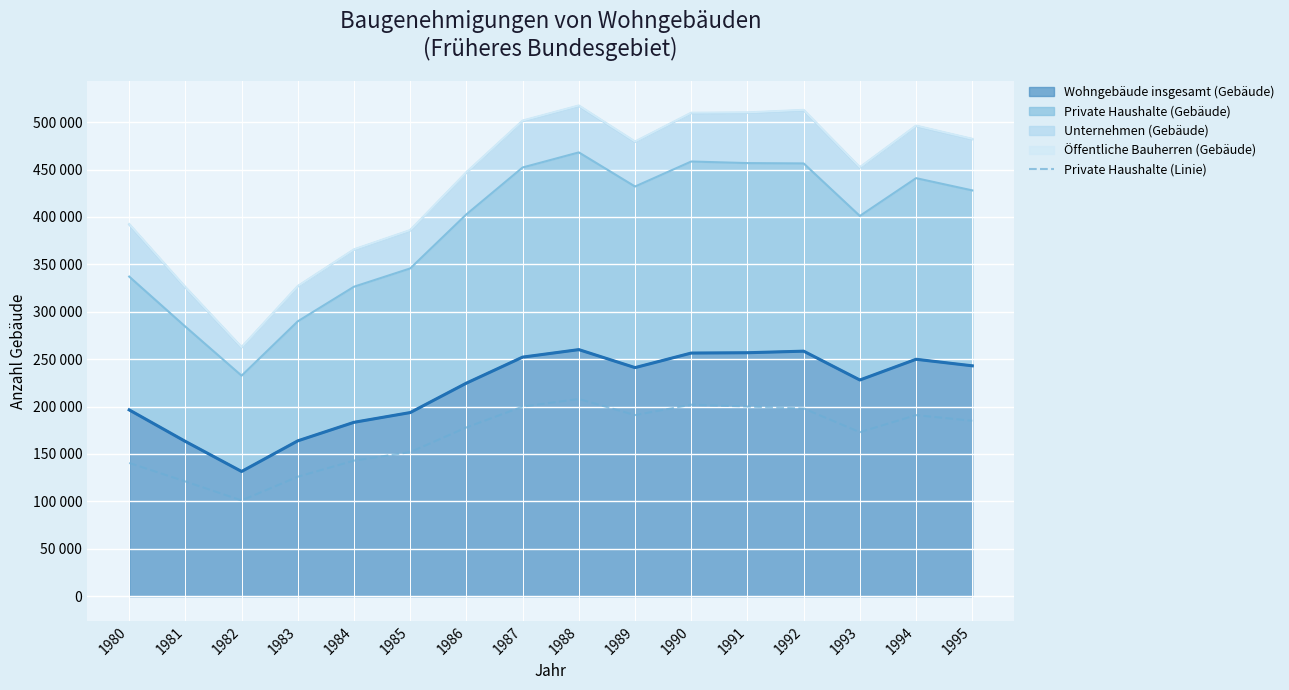

Which has a higher value, 1988 or 1986?

1988